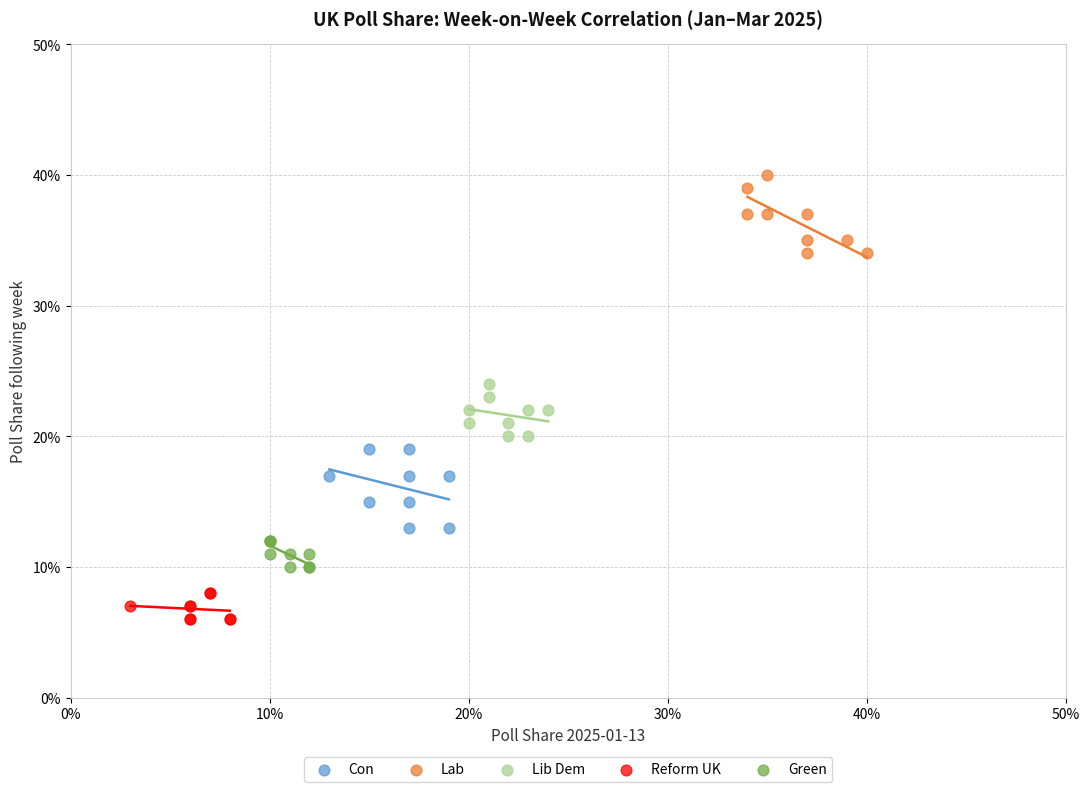

What are all the series names shown in the legend?

Con, Lab, Lib Dem, Reform UK, Green